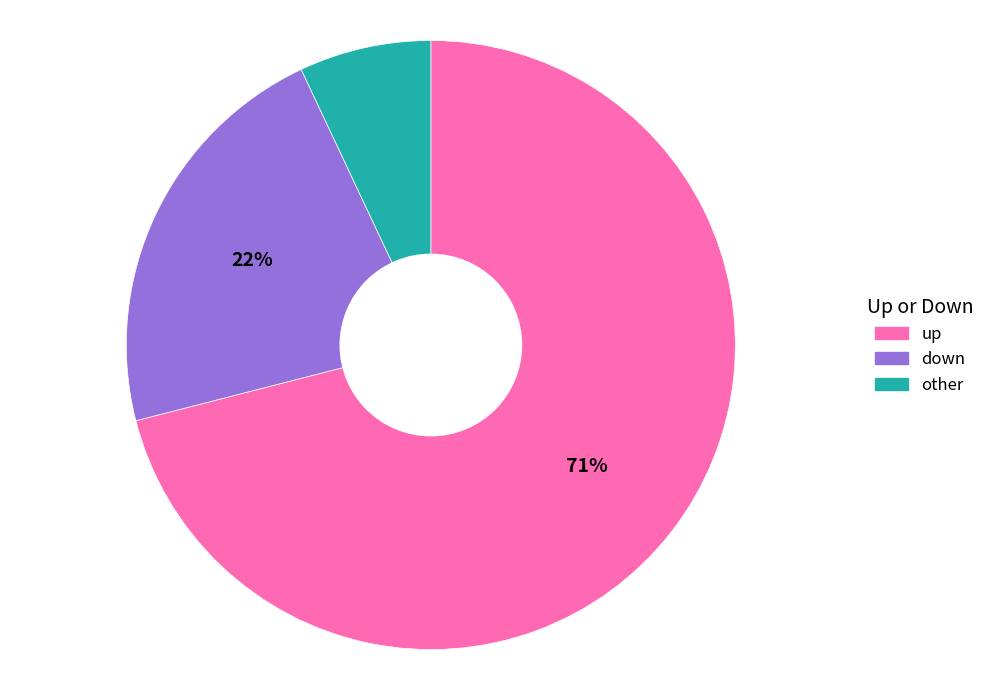

Does any single category account for the majority?

Yes